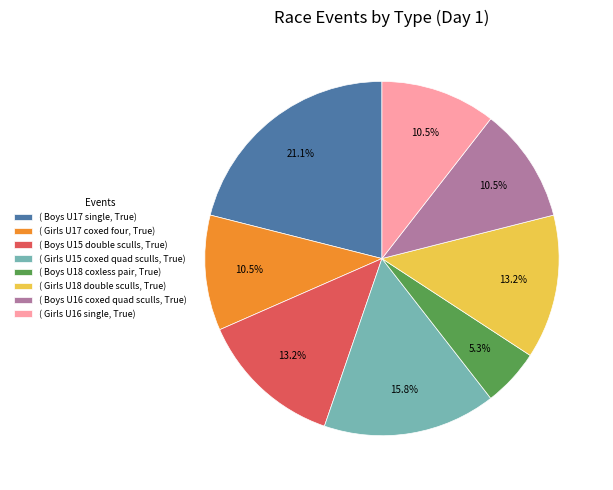

Between ( Boys U16 coxed quad sculls, True) and ( Boys U17 single, True), which is larger?

( Boys U17 single, True)